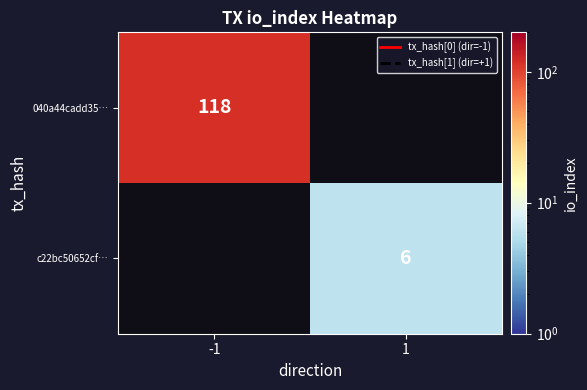

The value of 040a44cadd35… at -1 is 118. True or false?

True